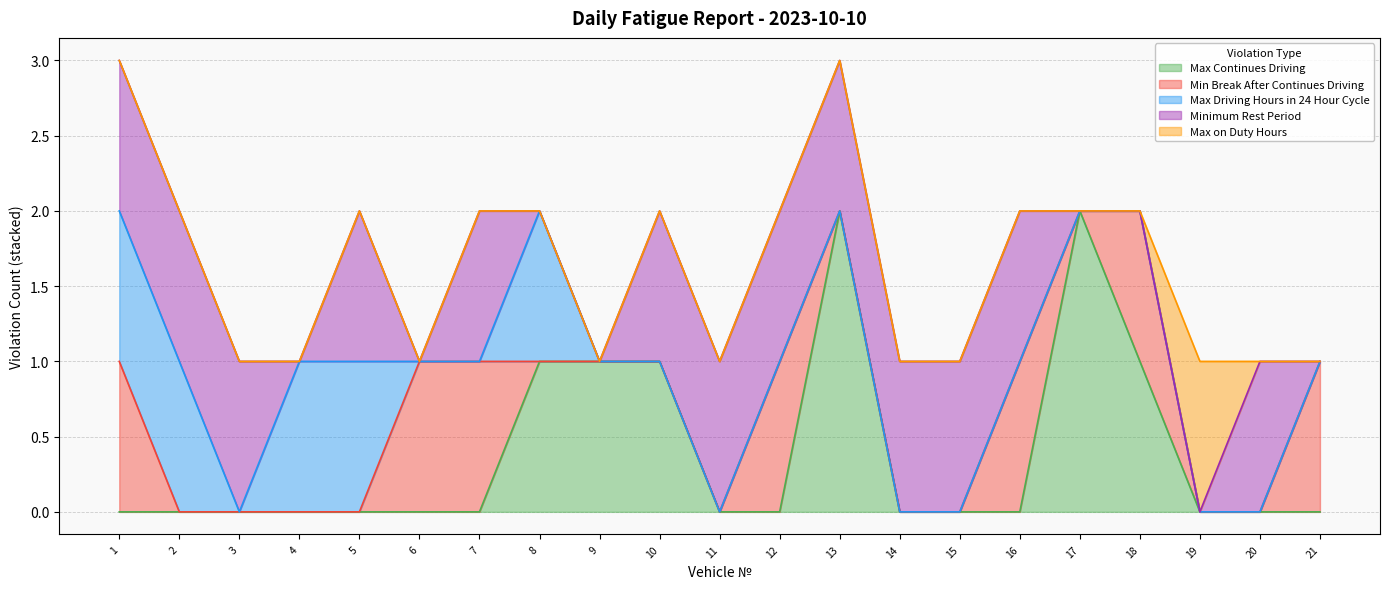

True or false: Max Continues Driving has a value of 1 at 6.

False